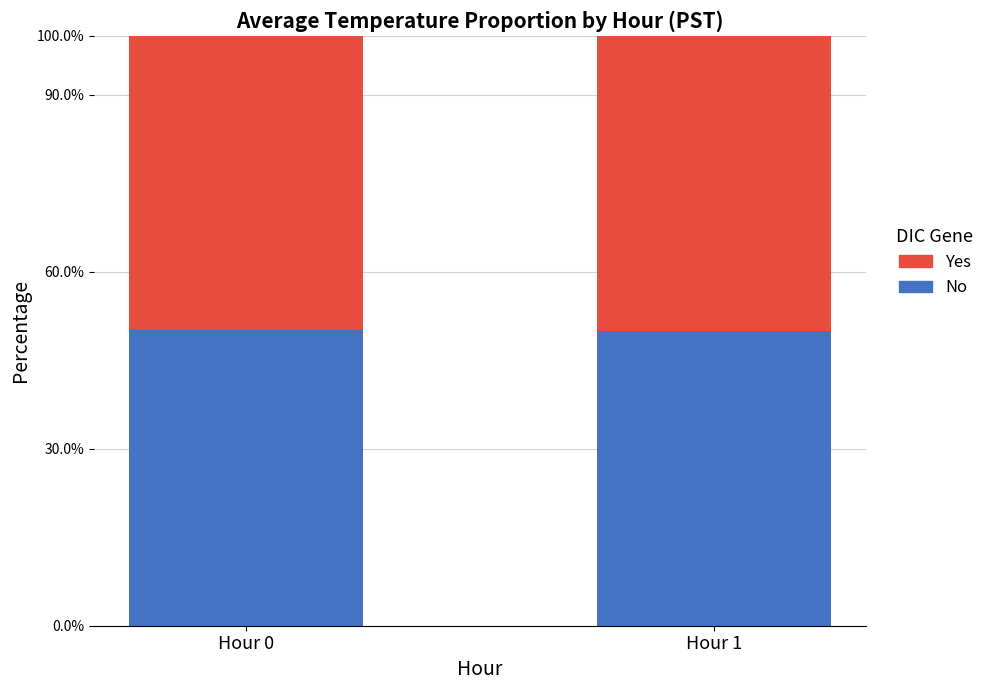

The Yes series shows 0.5 at Hour 1. True or false?

True